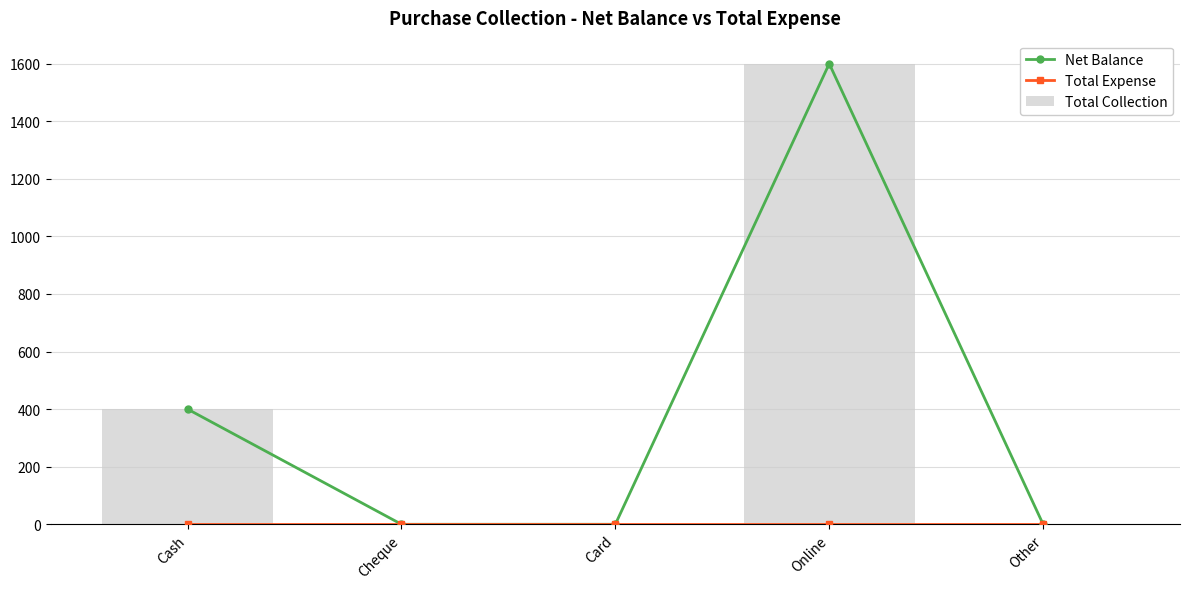

What is the total value across all series at Cash?

800